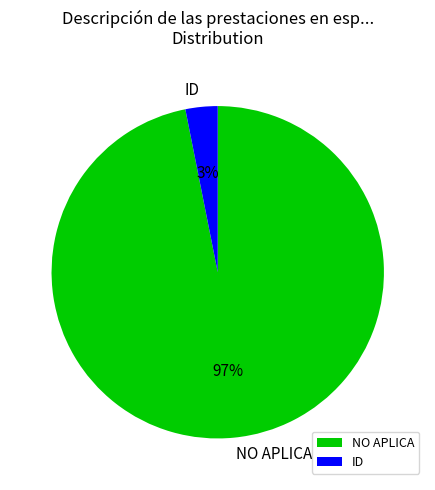

How many slices are in this pie chart?

2